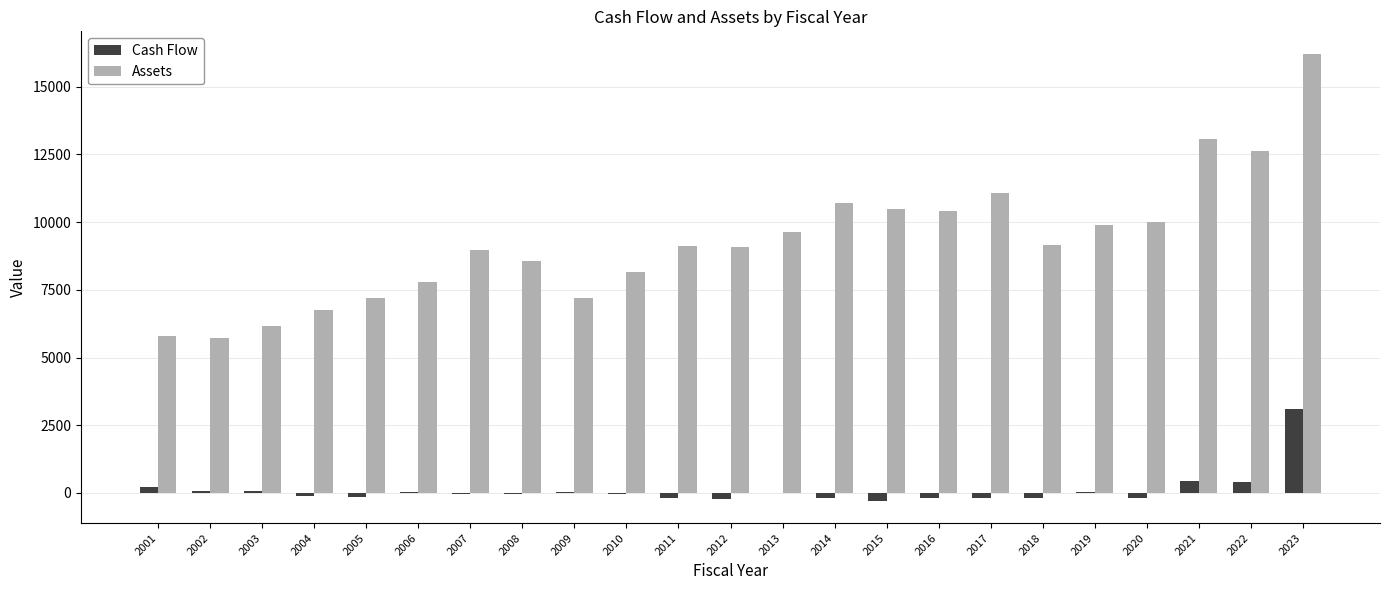

The Cash Flow series shows 3107.0 at 2023. True or false?

True